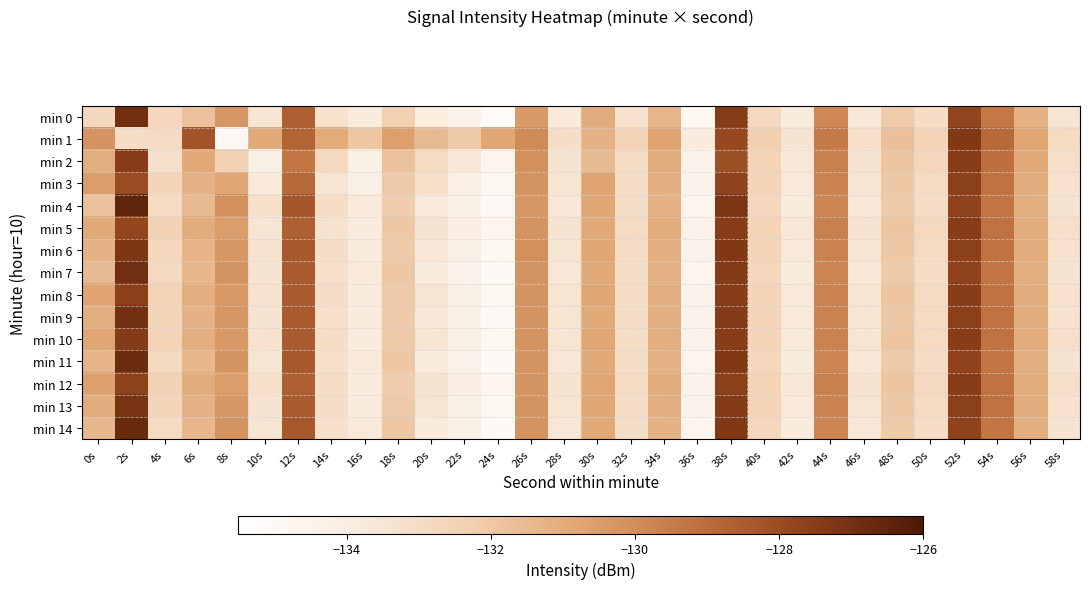

Reading right to left, what are all the values shown in this chart?

min 0: 58s=-133.5	56s=-131.2	54s=-129.4	52s=-127.8	50s=-133.0	48s=-132.1	46s=-133.7	44s=-129.8	42s=-133.8	40s=-132.8	38s=-127.5	36s=-134.8	34s=-131.3	32s=-133.3	30s=-131.0	28s=-133.8	26s=-130.4	24s=-135.1	22s=-134.4	20s=-134.0	18s=-132.4	16s=-133.9	14s=-133.2	12s=-128.6	10s=-133.4	8s=-130.3	6s=-131.8	4s=-132.7	2s=-126.9	0s=-132.7
min 1: 58s=-132.9	56s=-130.8	54s=-128.9	52s=-127.3	50s=-132.6	48s=-131.7	46s=-133.2	44s=-129.4	42s=-133.4	40s=-132.3	38s=-127.9	36s=-133.8	34s=-130.7	32s=-132.5	30s=-131.2	28s=-133.1	26s=-129.9	24s=-130.8	22s=-132.1	20s=-131.5	18s=-130.6	16s=-131.9	14s=-130.9	12s=-128.7	10s=-130.9	8s=-134.8	6s=-128.2	4s=-132.9	2s=-133.0	0s=-130.2
min 2: 58s=-133.2	56s=-130.9	54s=-129.1	52s=-127.5	50s=-132.7	48s=-131.9	46s=-133.4	44s=-129.6	42s=-133.6	40s=-132.5	38s=-128.1	36s=-134.4	34s=-131.0	32s=-132.9	30s=-131.5	28s=-133.4	26s=-130.1	24s=-134.7	22s=-133.6	20s=-132.9	18s=-131.8	16s=-134.2	14s=-132.8	12s=-129.3	10s=-134.1	8s=-132.4	6s=-130.9	4s=-133.2	2s=-127.5	0s=-131.1
min 3: 58s=-133.3	56s=-131.0	54s=-129.2	52s=-127.6	50s=-132.9	48s=-132.0	46s=-133.5	44s=-129.7	42s=-133.7	40s=-132.6	38s=-127.7	36s=-134.5	34s=-131.1	32s=-133.0	30s=-130.7	28s=-133.5	26s=-130.2	24s=-134.8	22s=-134.1	20s=-133.2	18s=-132.1	16s=-134.1	14s=-133.5	12s=-128.9	10s=-133.7	8s=-130.8	6s=-131.2	4s=-132.6	2s=-128.0	0s=-130.5
min 4: 58s=-133.4	56s=-131.1	54s=-129.3	52s=-127.7	50s=-133.0	48s=-132.1	46s=-133.6	44s=-129.8	42s=-133.8	40s=-132.7	38s=-127.2	36s=-134.6	34s=-131.2	32s=-133.1	30s=-130.8	28s=-133.6	26s=-130.3	24s=-134.9	22s=-134.2	20s=-133.7	18s=-132.2	16s=-133.7	14s=-133.0	12s=-128.3	10s=-133.2	8s=-130.1	6s=-131.5	4s=-132.9	2s=-126.5	0s=-131.8
min 5: 58s=-133.2	56s=-131.0	54s=-129.2	52s=-127.5	50s=-132.8	48s=-131.9	46s=-133.4	44s=-129.6	42s=-133.6	40s=-132.5	38s=-127.5	36s=-134.4	34s=-131.0	32s=-132.9	30s=-130.9	28s=-133.4	26s=-130.2	24s=-134.7	22s=-134.0	20s=-133.4	18s=-132.0	16s=-133.9	14s=-133.3	12s=-128.6	10s=-133.5	8s=-130.5	6s=-131.0	4s=-132.4	2s=-127.8	0s=-130.9
min 6: 58s=-133.3	56s=-131.0	54s=-129.2	52s=-127.6	50s=-132.9	48s=-132.0	46s=-133.5	44s=-129.7	42s=-133.7	40s=-132.6	38s=-127.3	36s=-134.5	34s=-131.1	32s=-133.0	30s=-130.8	28s=-133.5	26s=-130.1	24s=-134.8	22s=-134.1	20s=-133.6	18s=-132.1	16s=-133.8	14s=-133.1	12s=-128.4	10s=-133.3	8s=-130.3	6s=-131.3	4s=-132.7	2s=-127.2	0s=-131.2
min 7: 58s=-133.4	56s=-131.1	54s=-129.3	52s=-127.7	50s=-133.0	48s=-132.1	46s=-133.6	44s=-129.8	42s=-133.8	40s=-132.7	38s=-127.4	36s=-134.6	34s=-131.2	32s=-133.1	30s=-130.9	28s=-133.6	26s=-130.2	24s=-135.0	22s=-134.3	20s=-133.8	18s=-132.0	16s=-133.7	14s=-133.2	12s=-128.5	10s=-133.4	8s=-130.2	6s=-131.4	4s=-132.8	2s=-126.9	0s=-131.5
min 8: 58s=-133.3	56s=-131.0	54s=-129.2	52s=-127.5	50s=-132.9	48s=-131.9	46s=-133.5	44s=-129.7	42s=-133.7	40s=-132.6	38s=-127.5	36s=-134.5	34s=-131.1	32s=-133.0	30s=-130.8	28s=-133.5	26s=-130.2	24s=-134.8	22s=-134.1	20s=-133.5	18s=-132.1	16s=-133.8	14s=-133.1	12s=-128.5	10s=-133.3	8s=-130.4	6s=-131.1	4s=-132.5	2s=-127.6	0s=-130.7
min 9: 58s=-133.3	56s=-131.0	54s=-129.2	52s=-127.6	50s=-132.9	48s=-132.0	46s=-133.5	44s=-129.7	42s=-133.7	40s=-132.6	38s=-127.4	36s=-134.5	34s=-131.1	32s=-133.0	30s=-130.9	28s=-133.5	26s=-130.2	24s=-134.9	22s=-134.2	20s=-133.6	18s=-132.1	16s=-133.8	14s=-133.2	12s=-128.5	10s=-133.4	8s=-130.3	6s=-131.2	4s=-132.6	2s=-127.0	0s=-131.1
min 10: 58s=-133.2	56s=-131.0	54s=-129.2	52s=-127.5	50s=-132.9	48s=-131.9	46s=-133.5	44s=-129.7	42s=-133.7	40s=-132.6	38s=-127.5	36s=-134.5	34s=-131.1	32s=-133.0	30s=-130.8	28s=-133.5	26s=-130.2	24s=-134.8	22s=-134.1	20s=-133.5	18s=-132.1	16s=-133.8	14s=-133.1	12s=-128.5	10s=-133.3	8s=-130.4	6s=-131.1	4s=-132.5	2s=-127.4	0s=-130.8
min 11: 58s=-133.4	56s=-131.1	54s=-129.3	52s=-127.7	50s=-133.0	48s=-132.1	46s=-133.6	44s=-129.8	42s=-133.8	40s=-132.7	38s=-127.3	36s=-134.6	34s=-131.2	32s=-133.1	30s=-130.9	28s=-133.6	26s=-130.2	24s=-135.0	22s=-134.3	20s=-133.8	18s=-132.0	16s=-133.7	14s=-133.2	12s=-128.4	10s=-133.5	8s=-130.2	6s=-131.4	4s=-132.8	2s=-126.8	0s=-131.3
min 12: 58s=-133.2	56s=-131.0	54s=-129.2	52s=-127.5	50s=-132.8	48s=-131.9	46s=-133.4	44s=-129.6	42s=-133.6	40s=-132.5	38s=-127.6	36s=-134.4	34s=-131.0	32s=-132.9	30s=-130.8	28s=-133.4	26s=-130.2	24s=-134.7	22s=-134.0	20s=-133.4	18s=-132.2	16s=-133.9	14s=-133.0	12s=-128.6	10s=-133.2	8s=-130.5	6s=-131.0	4s=-132.4	2s=-127.7	0s=-130.6
min 13: 58s=-133.3	56s=-131.0	54s=-129.2	52s=-127.6	50s=-132.9	48s=-132.0	46s=-133.5	44s=-129.7	42s=-133.7	40s=-132.6	38s=-127.4	36s=-134.5	34s=-131.1	32s=-133.0	30s=-130.8	28s=-133.5	26s=-130.2	24s=-134.8	22s=-134.1	20s=-133.5	18s=-132.1	16s=-133.8	14s=-133.1	12s=-128.5	10s=-133.4	8s=-130.3	6s=-131.2	4s=-132.6	2s=-127.1	0s=-131.0
min 14: 58s=-133.4	56s=-131.1	54s=-129.3	52s=-127.7	50s=-133.0	48s=-132.1	46s=-133.6	44s=-129.8	42s=-133.8	40s=-132.7	38s=-127.3	36s=-134.6	34s=-131.2	32s=-133.1	30s=-130.9	28s=-133.6	26s=-130.2	24s=-135.0	22s=-134.2	20s=-133.8	18s=-132.0	16s=-133.7	14s=-133.2	12s=-128.4	10s=-133.5	8s=-130.2	6s=-131.4	4s=-132.9	2s=-126.7	0s=-131.4